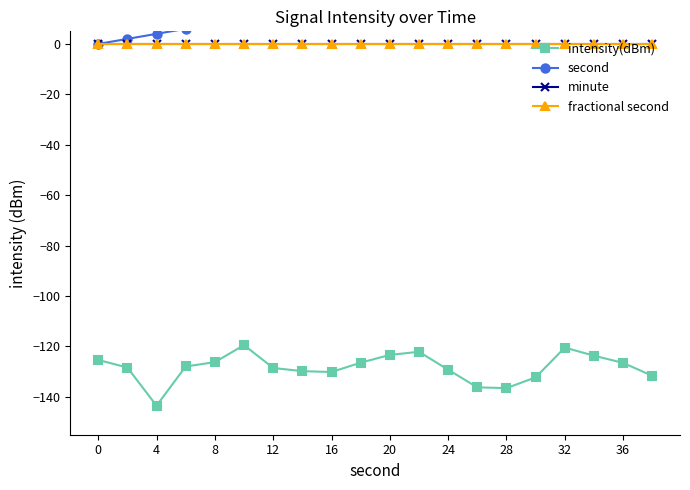

List the series in order of their peak value, lowest first.

intensity(dBm), minute, fractional second, second